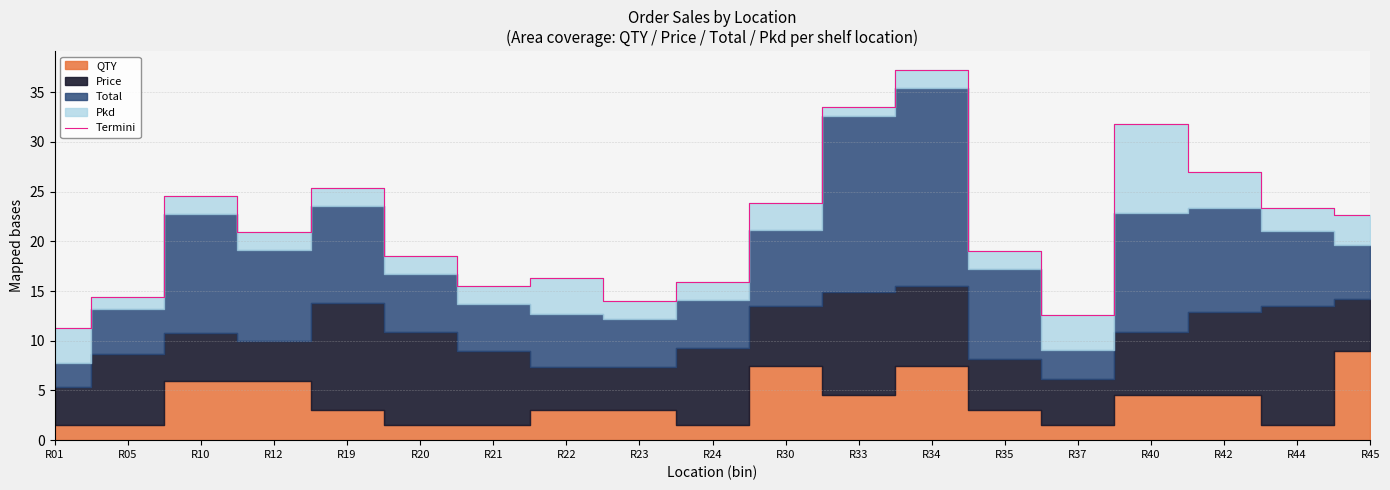

What is the sum of the values at R24 and R21?

31.4